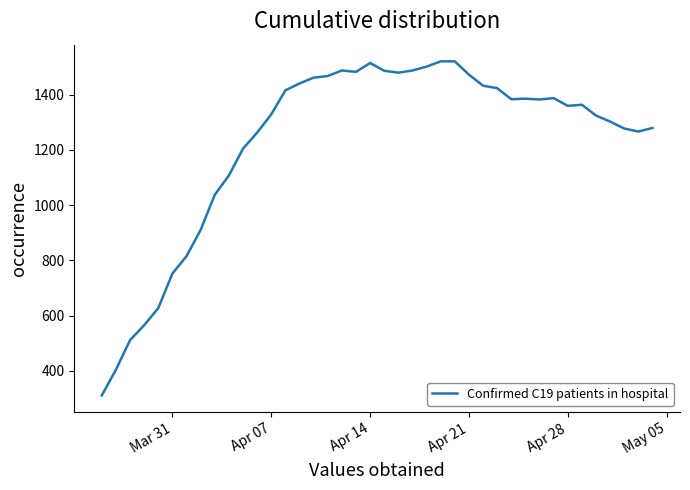

What is the maximum value shown in the chart?

1520